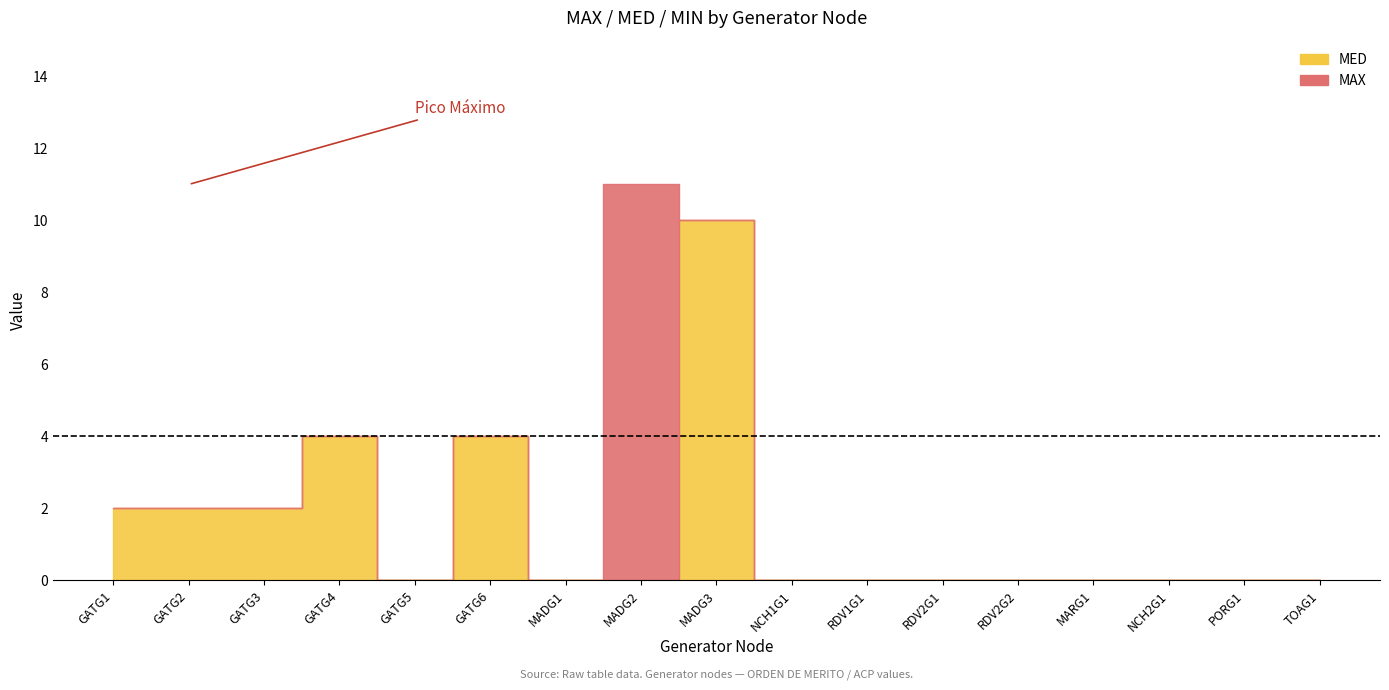

How many positive values does the MED series have?

6